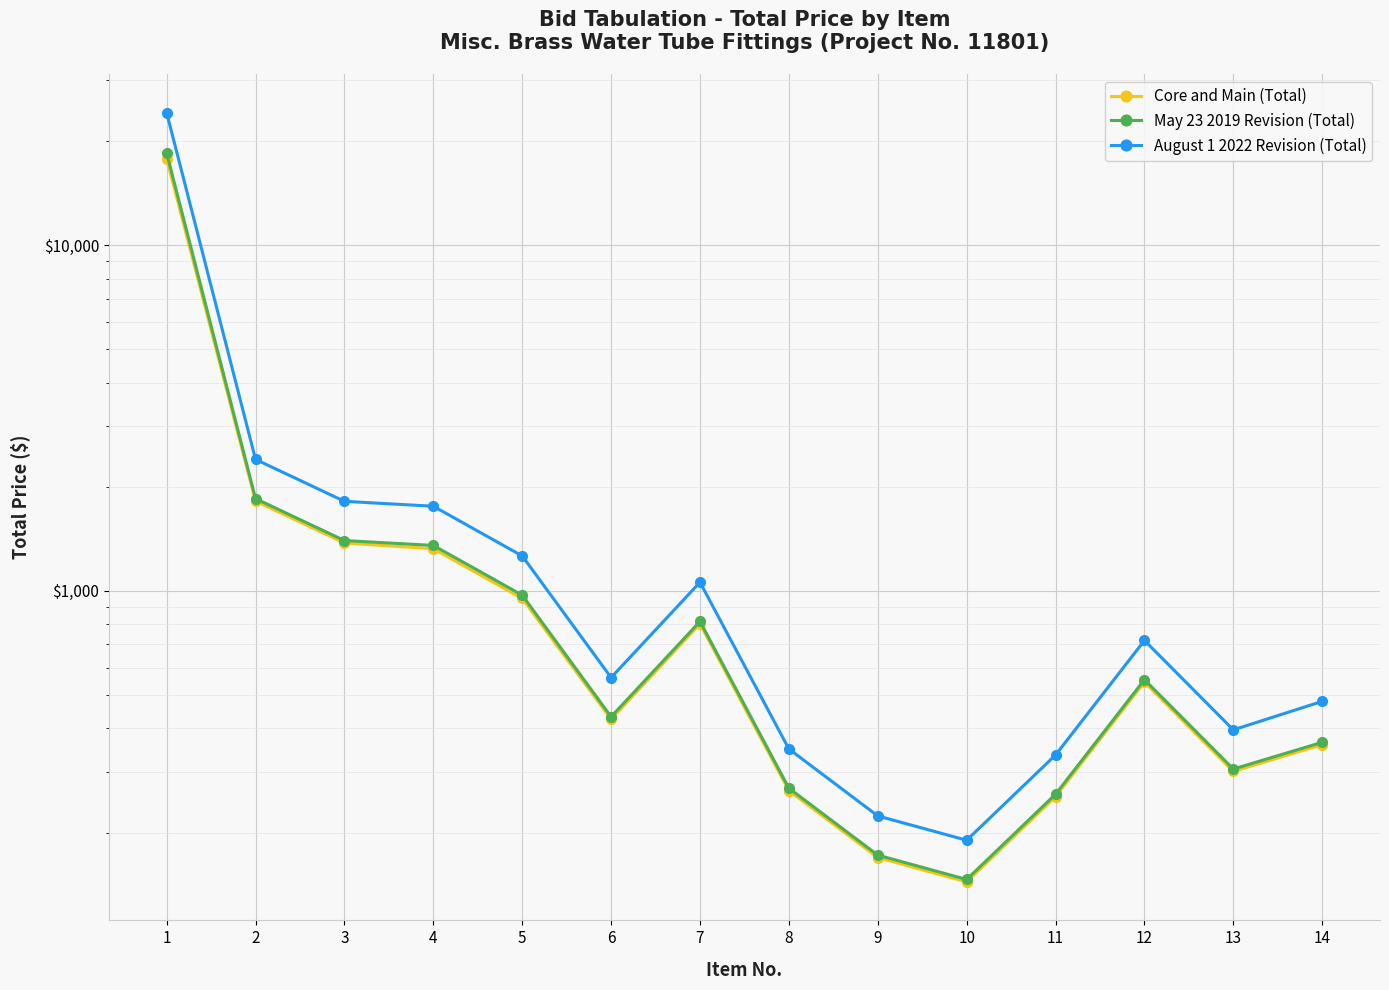

Between 7 and 6, which is larger?

7